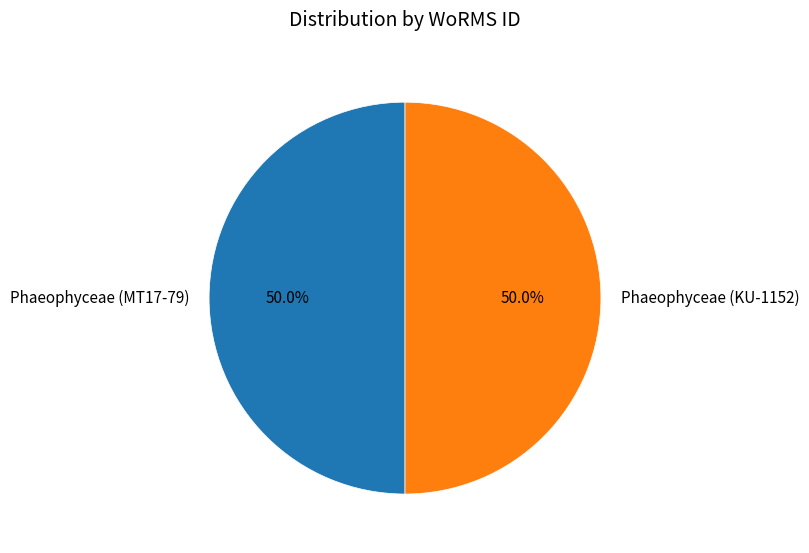

Approximately how many times larger is the value at Phaeophyceae (KU-1152) compared to Phaeophyceae (MT17-79)?

1.0